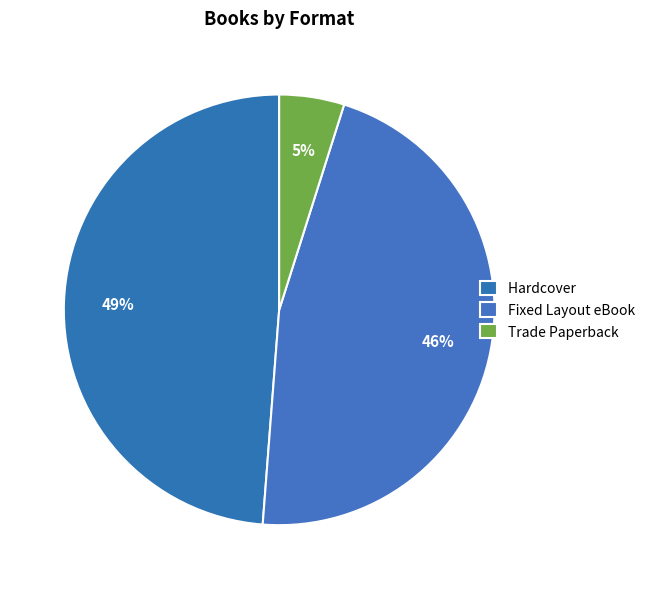

To the nearest percent, what portion does Fixed Layout eBook represent?

46%